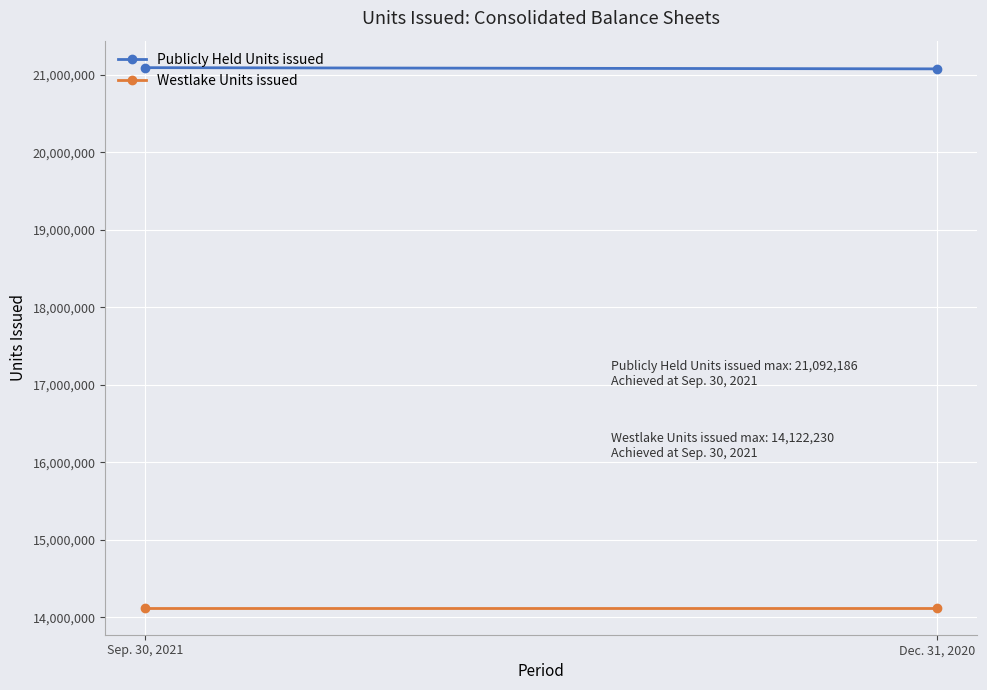

Between Sep. 30, 2021 and Dec. 31, 2020, which series saw the biggest shift?

Publicly Held Units issued